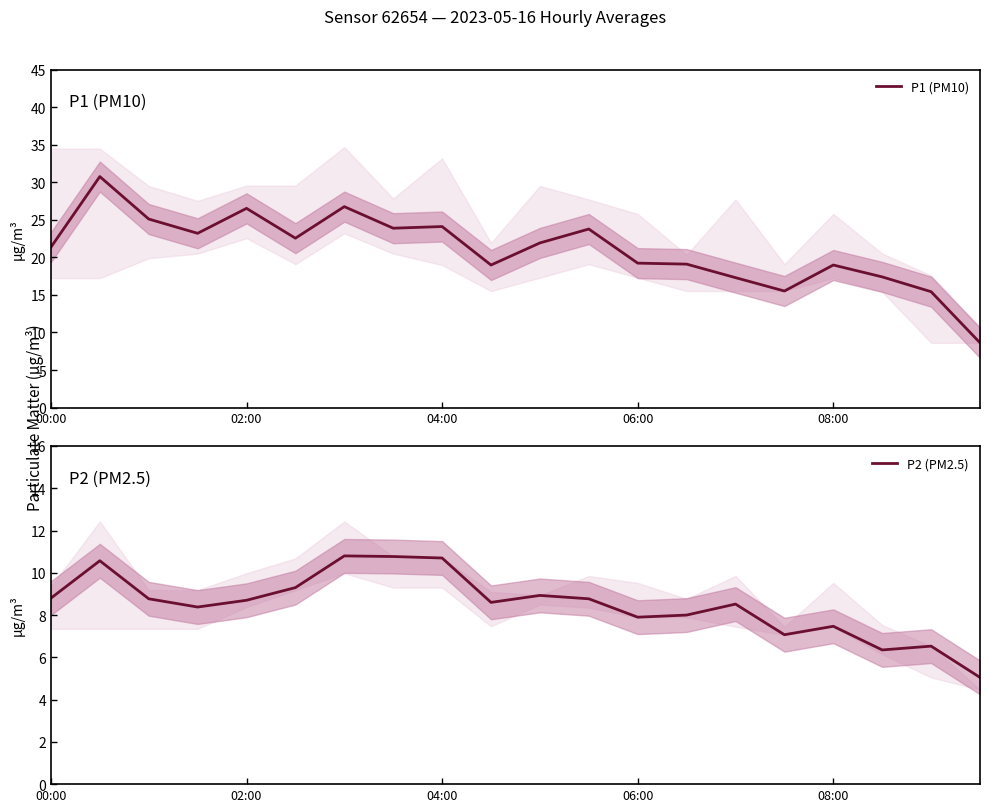

What is the maximum value for P1 (PM10)?

30.8